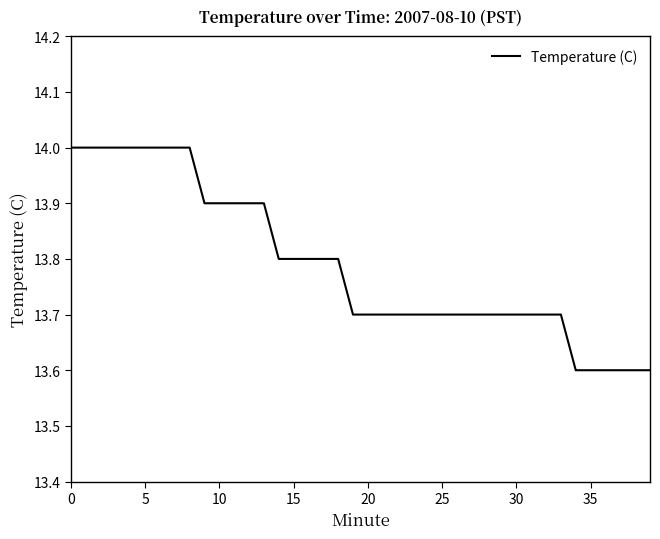

What is the difference between the maximum and minimum values?

0.4